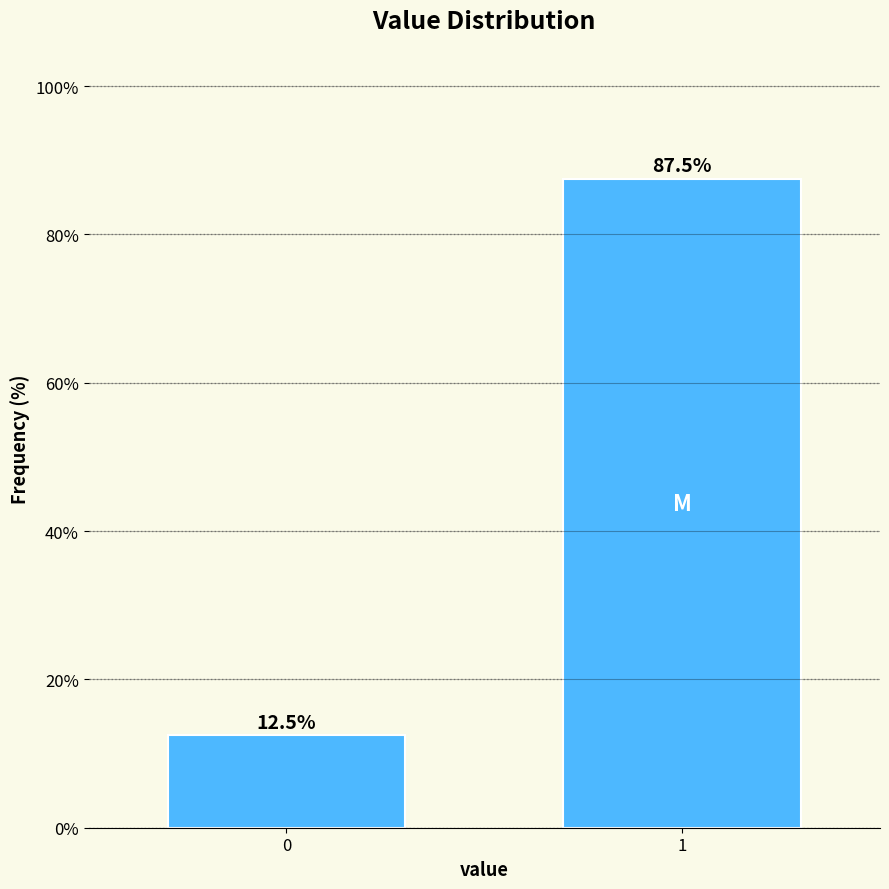

Reading left to right, transcribe all the data shown in this chart.

12.5	87.5